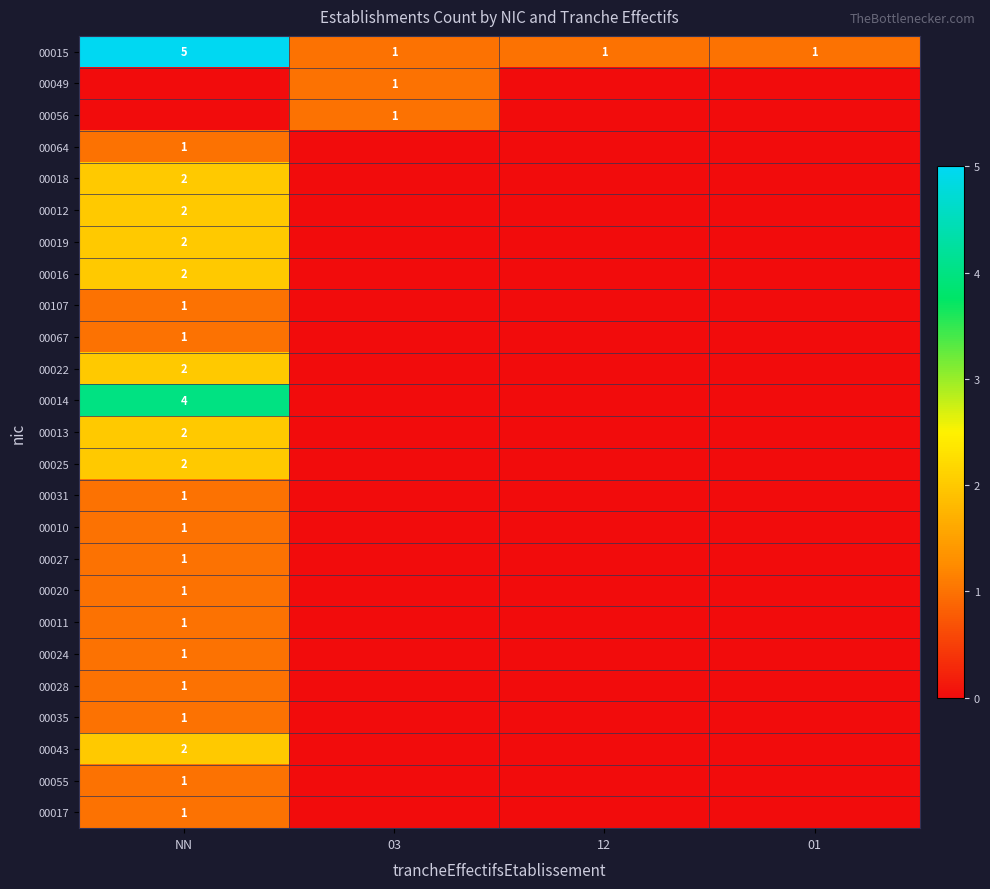

True or false: 00012 has a value of 1 at NN.

False